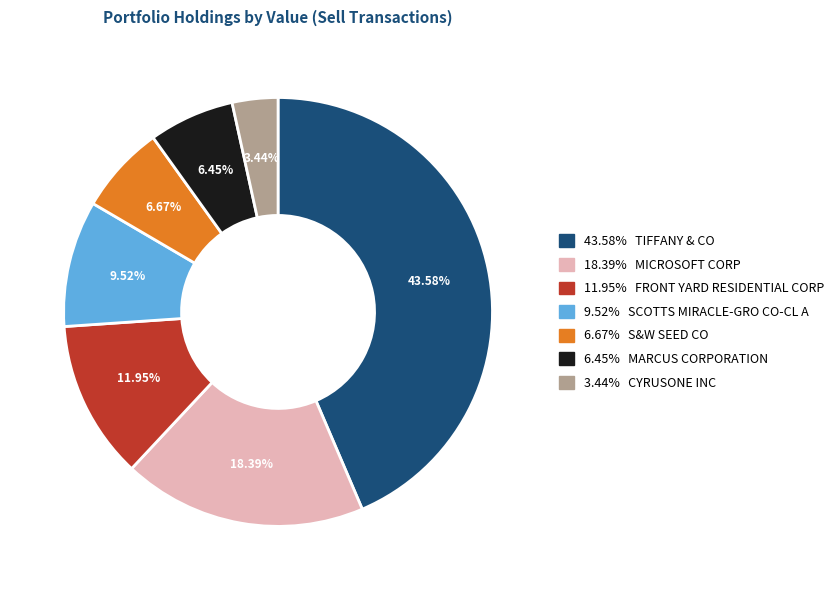

Is there a majority slice in this chart?

No